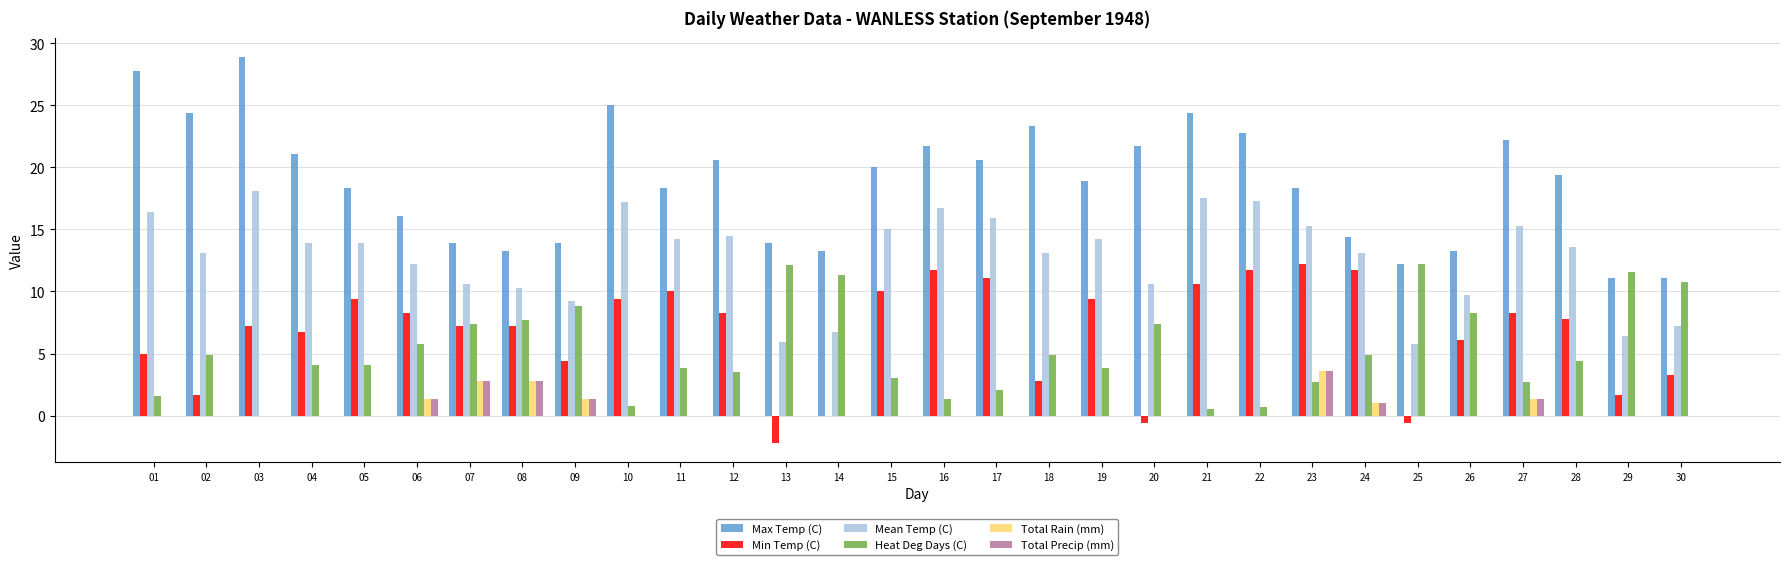

Which series changed the most between 15 and 20?

Min Temp (C)